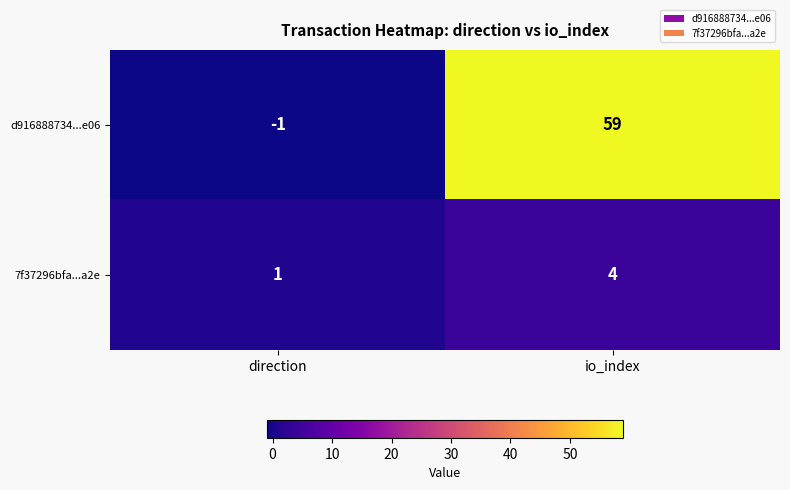

The d916888734...e06 series shows 29 at io_index. True or false?

False